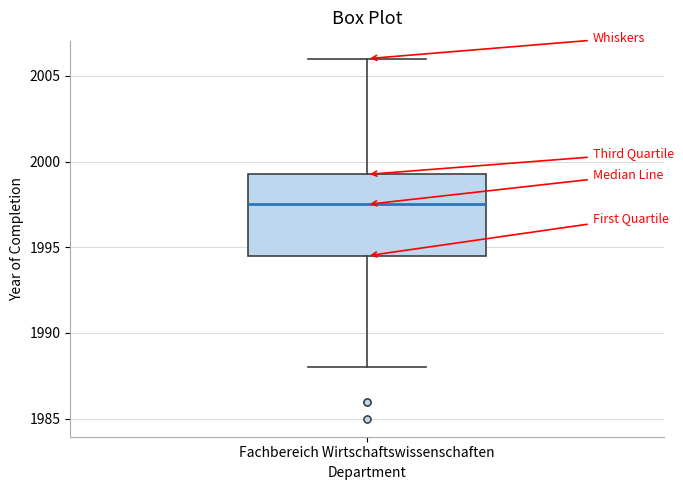

Read this box plot against the y-axis: the position of the median line, the range covered by the box, and the ends of both whiskers. The values are not printed on the chart, so give them approximately, as read against the axis.

median 1997.5, box 1994.5 to 1999.5, whiskers 1988.0 to 2006.0